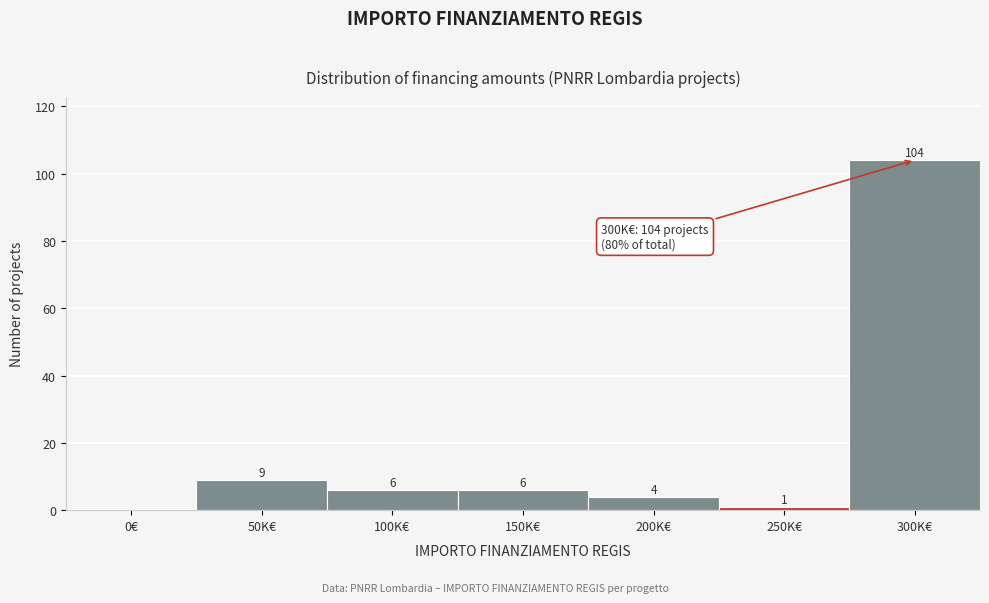

Reading left to right, transcribe all the data shown in this chart.

0€=0	50K€=9	100K€=6	150K€=6	200K€=4	250K€=1	300K€=104